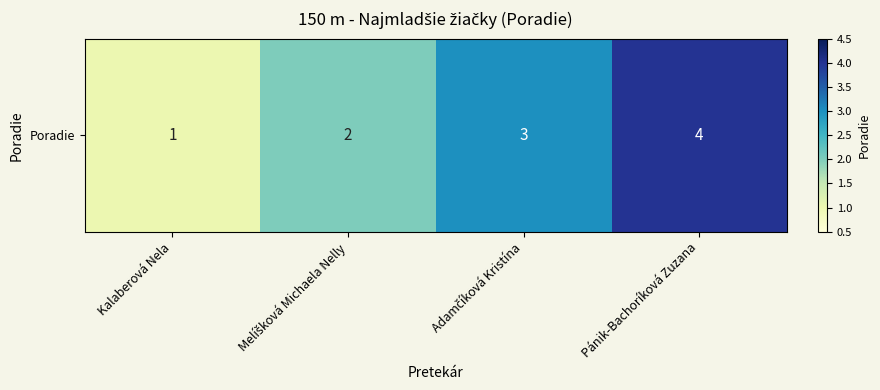

Read the value at Pánik-Bachoríková Zuzana.

4